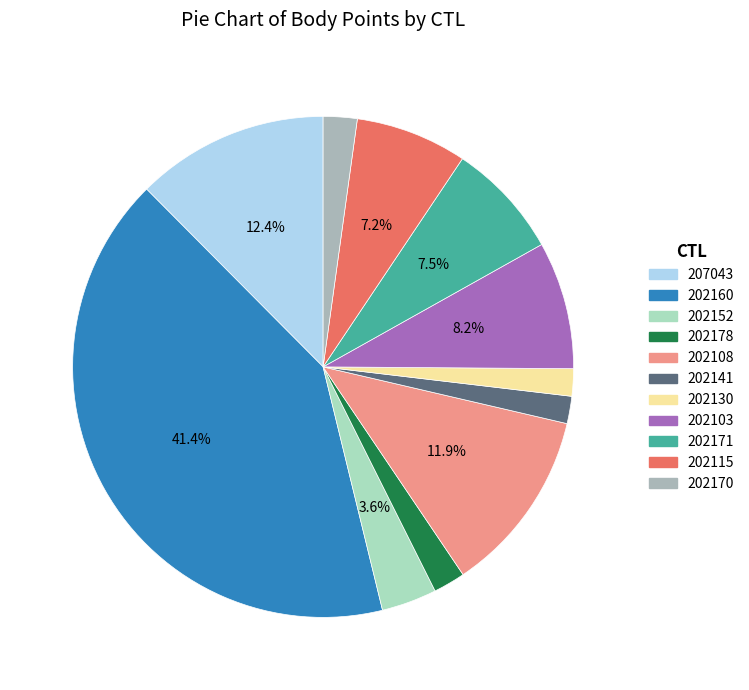

To the nearest percent, what is the difference between the 202130 and 202152 slice percentages?

2%